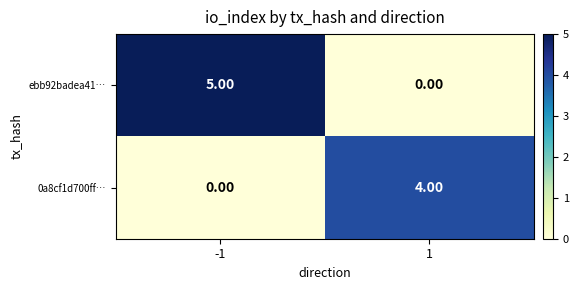

List the series in order of their peak value, lowest first.

0a8cf1d700ff…, ebb92badea41…